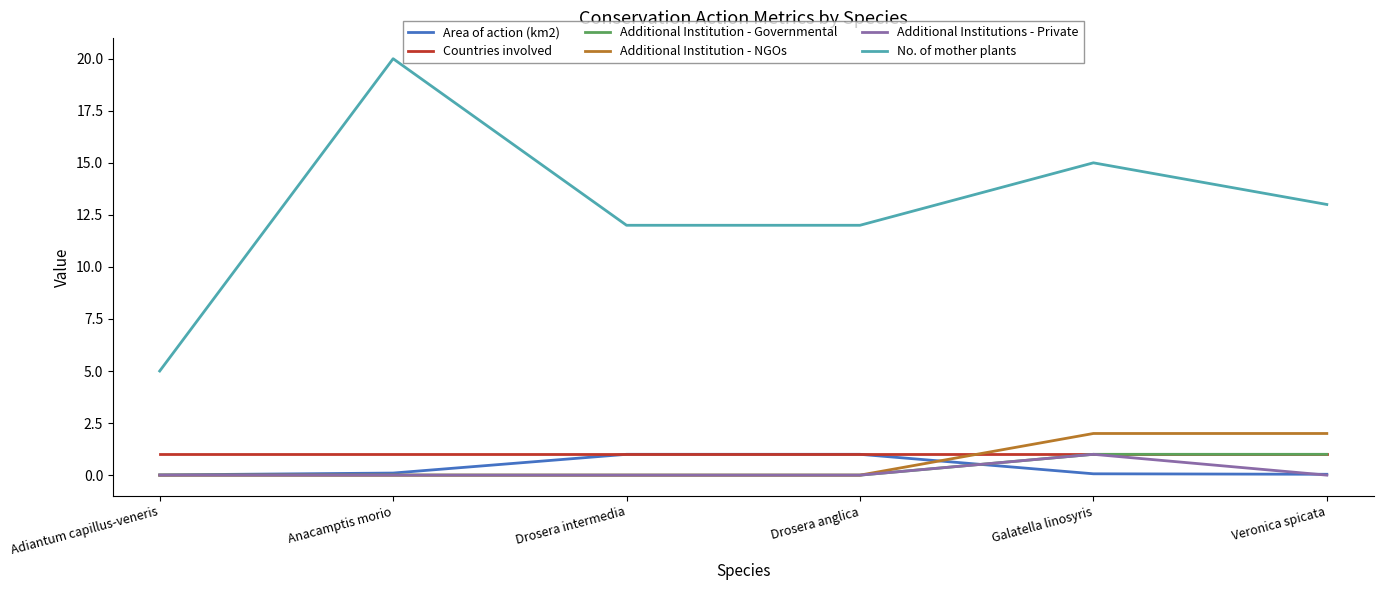

What is the greatest value displayed?

20.0